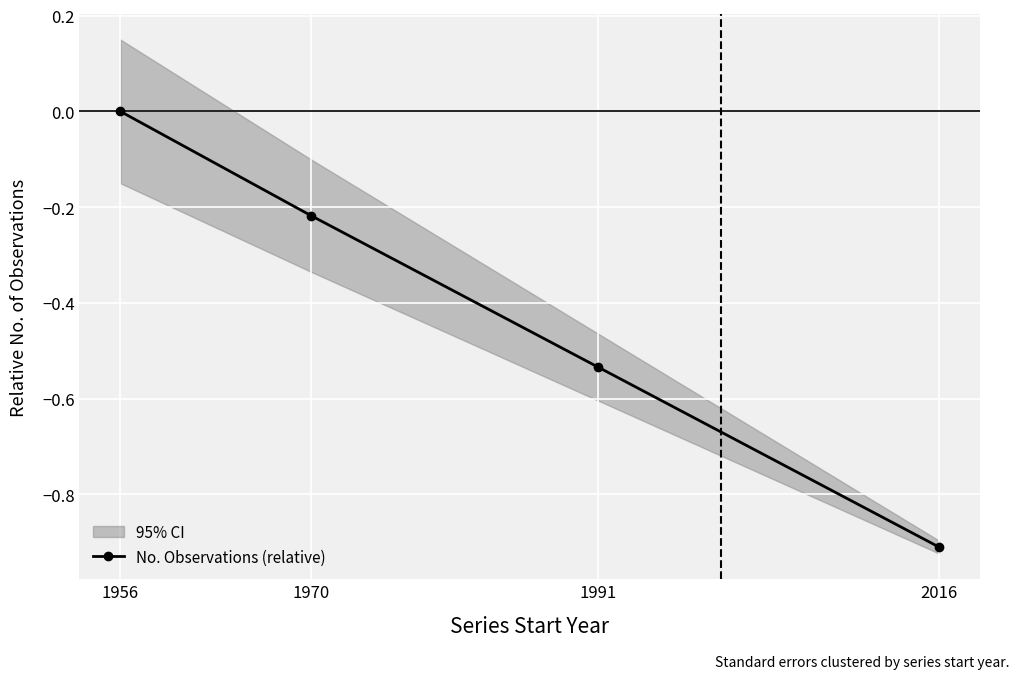

The chart shows a value of -0.3 at 1991. True or false?

False